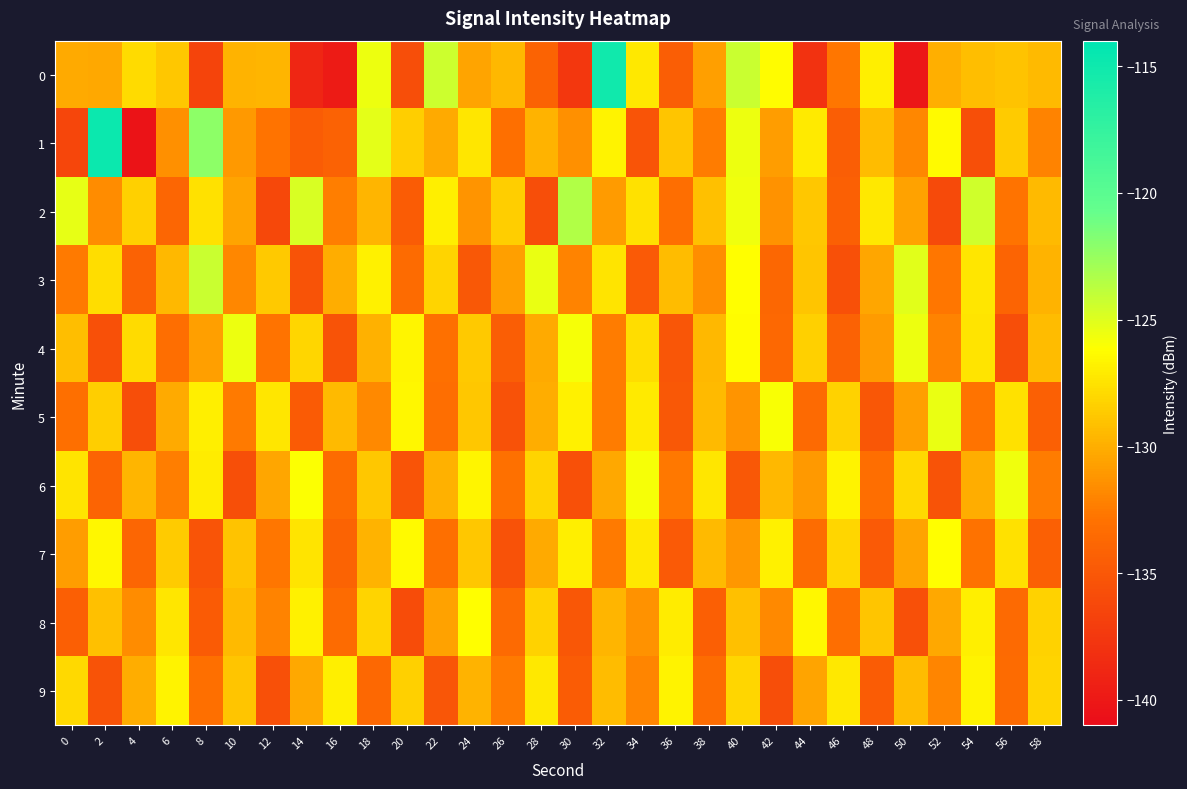

Reading left to right, what are all the values shown in this chart?

0: 0=-130.1	2=-130.2	4=-127.8	6=-128.8	8=-136.5	10=-129.8	12=-129.6	14=-139.0	16=-139.7	18=-125.6	20=-135.8	22=-124.4	24=-130.5	26=-129.5	28=-134.1	30=-137.6	32=-115.1	34=-127.2	36=-134.5	38=-130.7	40=-124.3	42=-126.3	44=-137.9	46=-132.7	48=-126.9	50=-140.2	52=-129.9	54=-129.2	56=-129.1	58=-129.5
1: 0=-136.5	2=-114.8	4=-140.5	6=-131.4	8=-122.1	10=-131.1	12=-132.8	14=-134.7	16=-134.2	18=-125.2	20=-128.5	22=-130.2	24=-127.3	26=-133.1	28=-129.8	30=-131.5	32=-126.7	34=-135.2	36=-128.9	38=-132.4	40=-125.6	42=-130.8	44=-127.1	46=-134.5	48=-129.3	50=-131.9	52=-126.4	54=-135.7	56=-128.6	58=-132.1
2: 0=-125.3	2=-131.7	4=-128.4	6=-133.9	8=-127.6	10=-130.5	12=-136.2	14=-124.8	16=-132.3	18=-129.7	20=-134.6	22=-126.9	24=-131.2	26=-128.5	28=-135.8	30=-123.4	32=-130.9	34=-127.6	36=-133.2	38=-129.1	40=-125.7	42=-131.4	44=-128.8	46=-134.3	48=-127.2	50=-130.6	52=-136.1	54=-124.5	56=-132.8	58=-129.4
3: 0=-132.5	2=-127.8	4=-134.2	6=-129.6	8=-124.3	10=-131.9	12=-128.7	14=-135.4	16=-130.1	18=-126.8	20=-133.5	22=-128.2	24=-134.9	26=-130.7	28=-125.4	30=-132.1	32=-127.5	34=-134.8	36=-129.3	38=-131.6	40=-126.2	42=-133.8	44=-128.9	46=-135.6	48=-130.4	50=-125.1	52=-132.7	54=-127.3	56=-134.0	58=-129.8
4: 0=-129.2	2=-135.6	4=-127.9	6=-133.3	8=-130.7	10=-125.5	12=-132.8	14=-128.1	16=-135.4	18=-129.9	20=-126.6	22=-133.0	24=-128.7	26=-134.5	28=-130.2	30=-125.9	32=-132.4	34=-127.8	36=-135.1	38=-129.6	40=-126.3	42=-133.7	44=-128.4	46=-134.2	48=-130.9	50=-125.6	52=-132.1	54=-127.5	56=-135.8	58=-129.3
5: 0=-133.1	2=-128.5	4=-135.8	6=-130.2	8=-126.9	10=-132.5	12=-127.3	14=-134.7	16=-129.4	18=-131.8	20=-126.5	22=-133.2	24=-128.8	26=-135.5	28=-130.1	30=-126.8	32=-132.4	34=-127.1	36=-134.9	38=-129.5	40=-131.2	42=-126.0	44=-133.6	46=-128.3	48=-135.0	50=-130.7	52=-125.4	54=-132.8	56=-127.6	58=-134.3
6: 0=-127.4	2=-134.0	4=-129.7	6=-132.3	8=-127.0	10=-135.7	12=-130.4	14=-126.1	16=-133.5	18=-128.8	20=-135.2	22=-129.9	24=-126.6	26=-133.0	28=-128.2	30=-135.6	32=-130.3	34=-125.9	36=-132.6	38=-127.3	40=-134.9	42=-129.6	44=-131.0	46=-126.7	48=-133.3	50=-128.0	52=-135.4	54=-130.1	56=-125.7	58=-132.4
7: 0=-130.8	2=-126.5	4=-133.9	6=-128.6	8=-135.3	10=-129.0	12=-132.7	14=-127.4	16=-134.1	18=-129.8	20=-126.4	22=-133.1	24=-128.8	26=-135.5	28=-130.2	30=-126.9	32=-132.5	34=-127.2	36=-134.8	38=-129.5	40=-131.1	42=-126.8	44=-133.4	46=-128.1	48=-134.8	50=-130.5	52=-126.2	54=-132.9	56=-127.6	58=-134.3
8: 0=-134.4	2=-129.1	4=-131.7	6=-127.3	8=-134.7	10=-129.4	12=-132.1	14=-126.8	16=-133.5	18=-128.2	20=-135.9	22=-130.6	24=-126.2	26=-133.6	28=-128.3	30=-135.0	32=-129.7	34=-131.4	36=-127.0	38=-134.4	40=-129.1	42=-131.8	44=-126.5	46=-133.2	48=-128.9	50=-135.6	52=-130.3	54=-126.9	56=-133.6	58=-128.3
9: 0=-128.0	2=-135.4	4=-130.1	6=-126.7	8=-133.1	10=-128.9	12=-135.6	14=-130.3	16=-126.9	18=-133.7	20=-128.4	22=-135.1	24=-129.8	26=-132.5	28=-127.2	30=-134.6	32=-129.3	34=-132.0	36=-126.7	38=-133.4	40=-128.1	42=-135.8	44=-130.5	46=-127.2	48=-134.6	50=-129.3	52=-132.0	54=-126.7	56=-133.5	58=-128.2